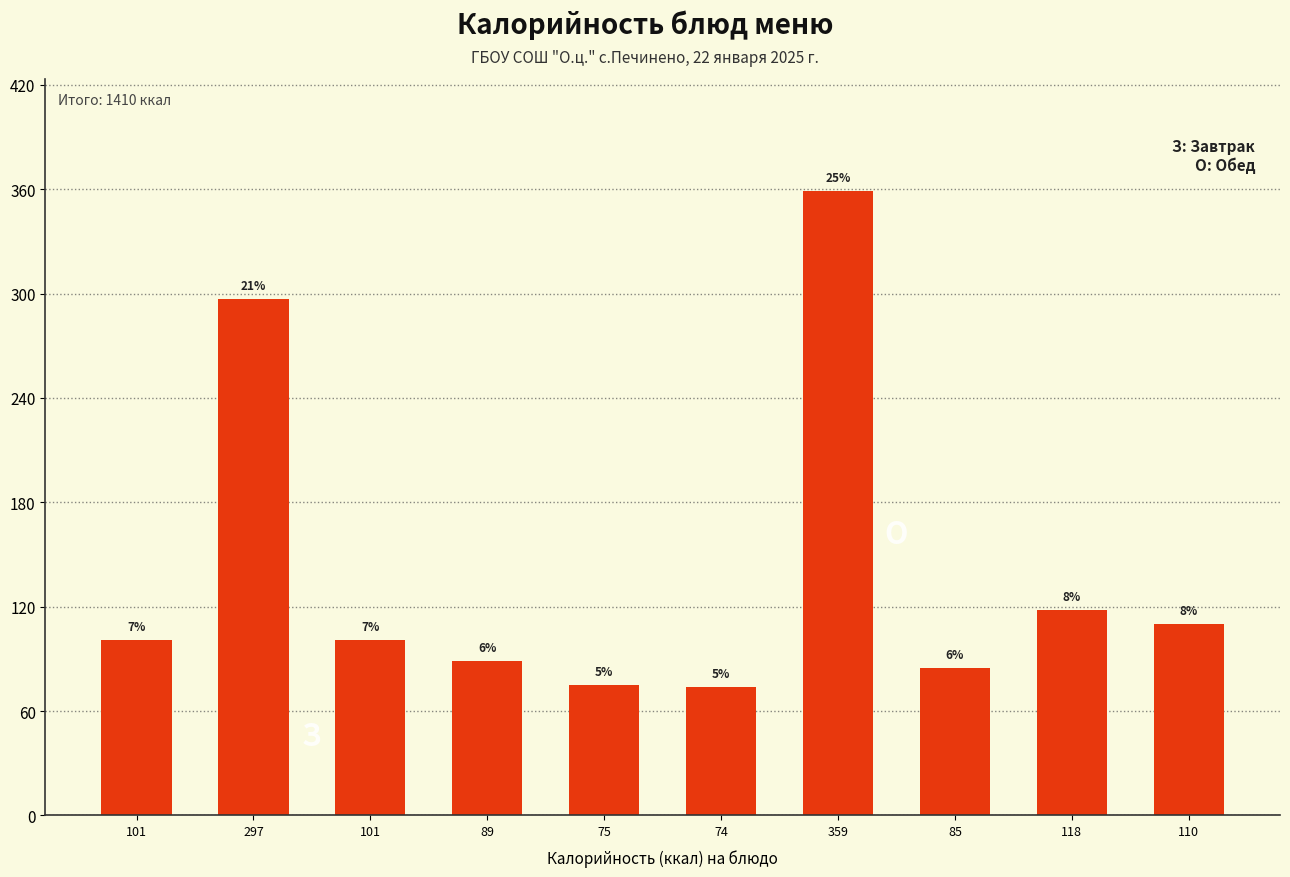

Does the chart contain any negative values?

No